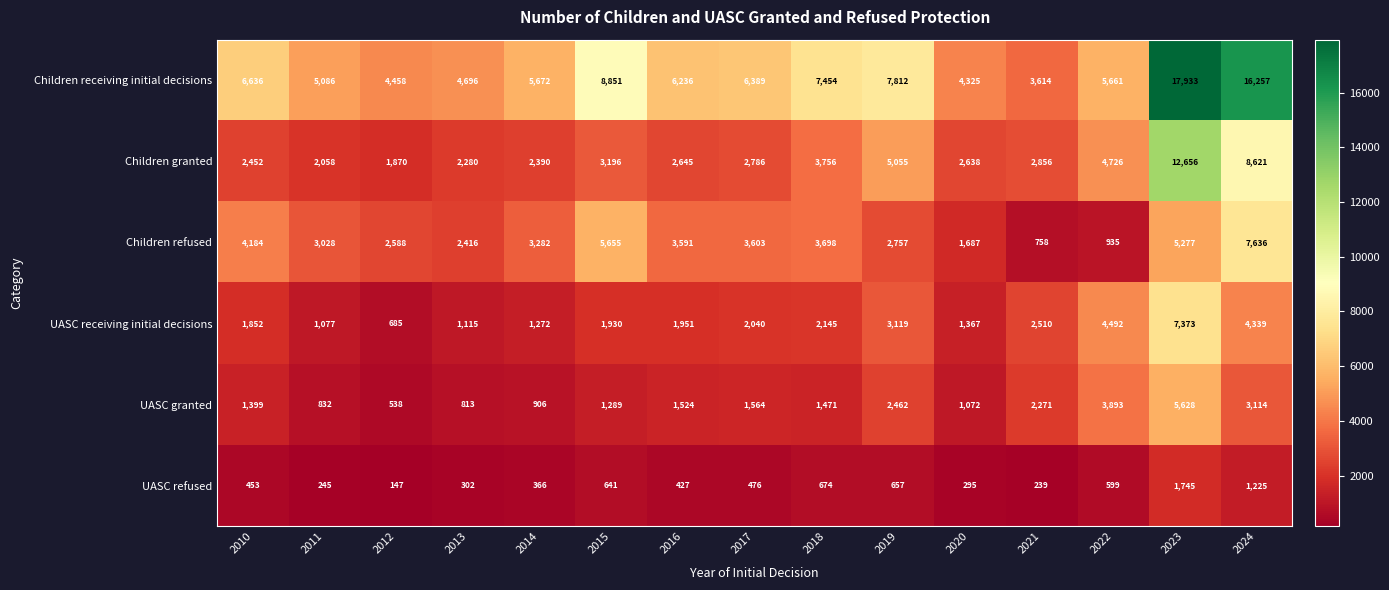

Which category has the highest value across all series?

2023